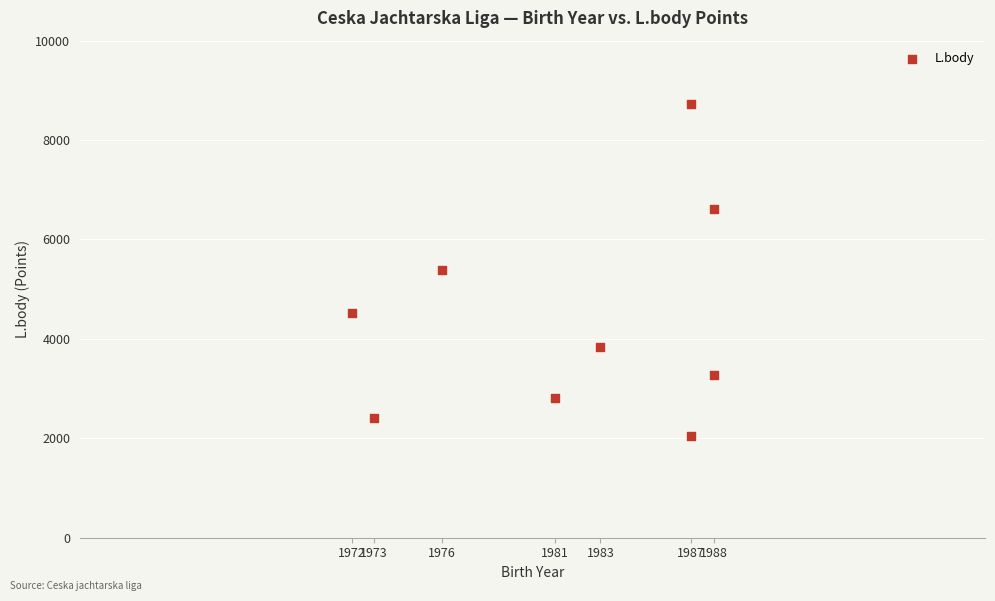

What is the average X value?

1982